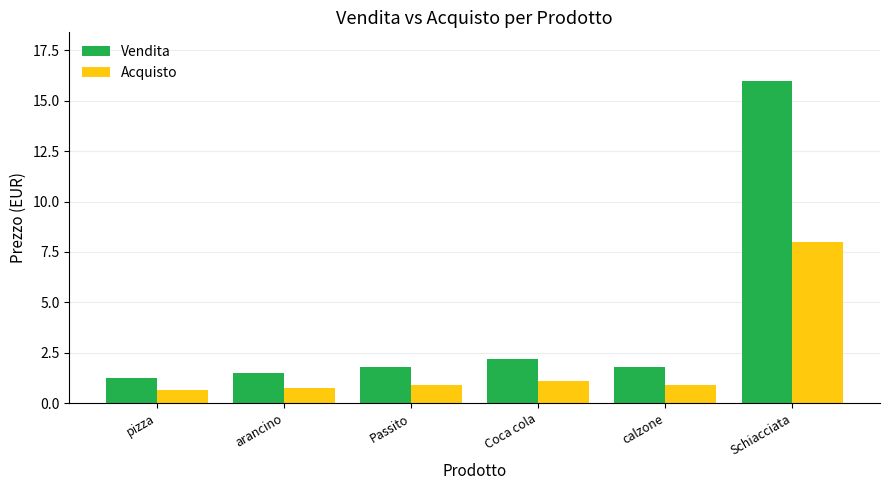

What is the label of the 4th bar from the right?

Passito